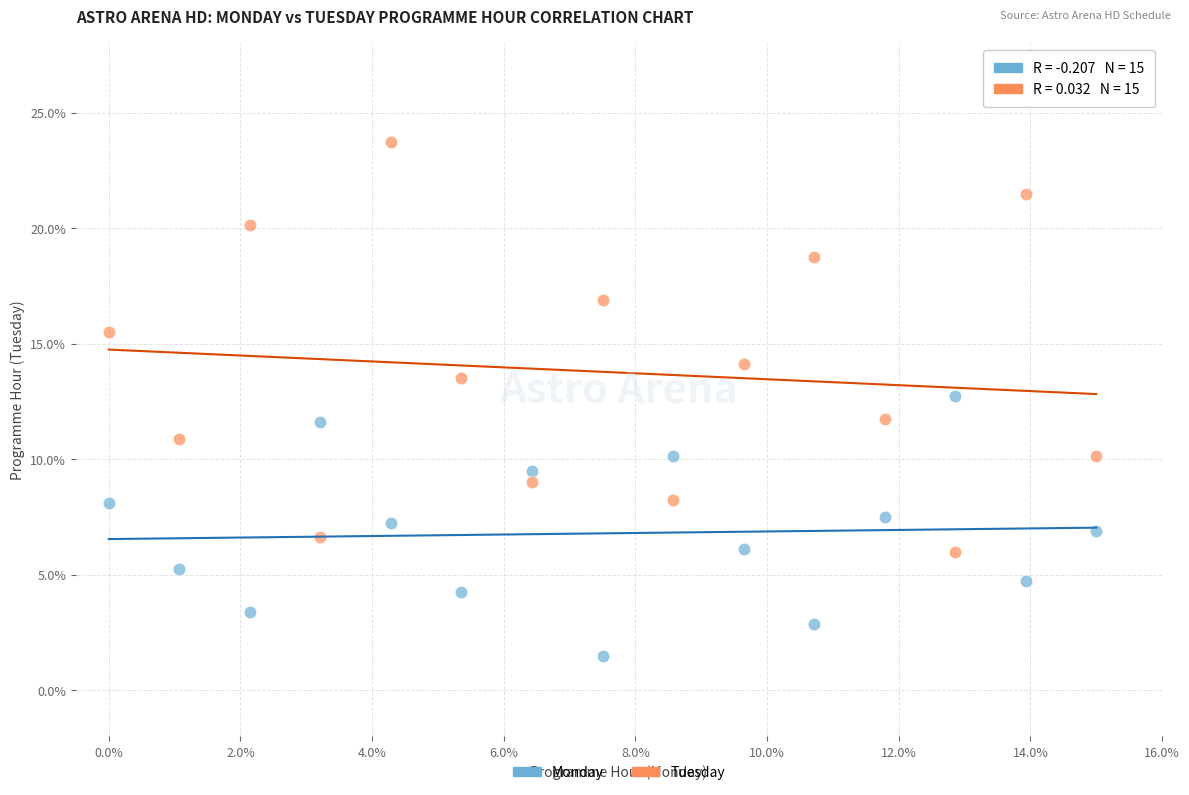

Across all data points, what is the range of X values (max minus min)?

15.0